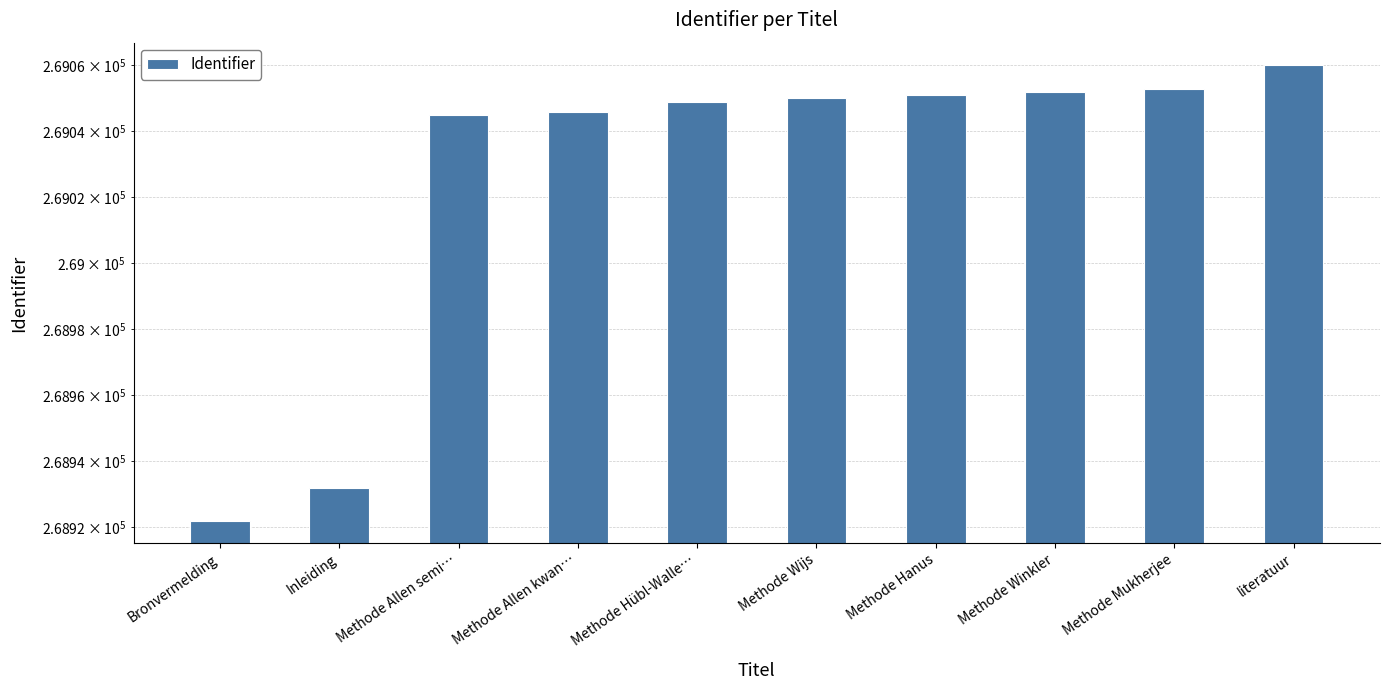

Is it true that the value at Methode Wijs is 269050?

True